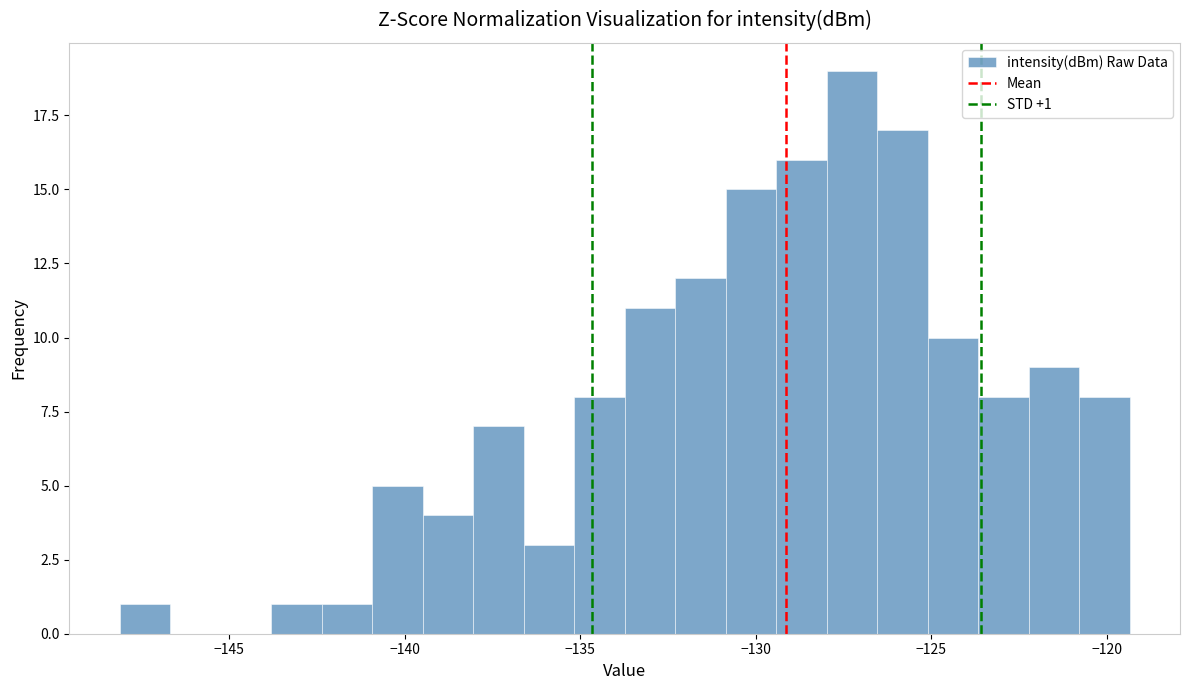

Read against the x-axis, roughly where is the centre of the tallest bar?

-127.5